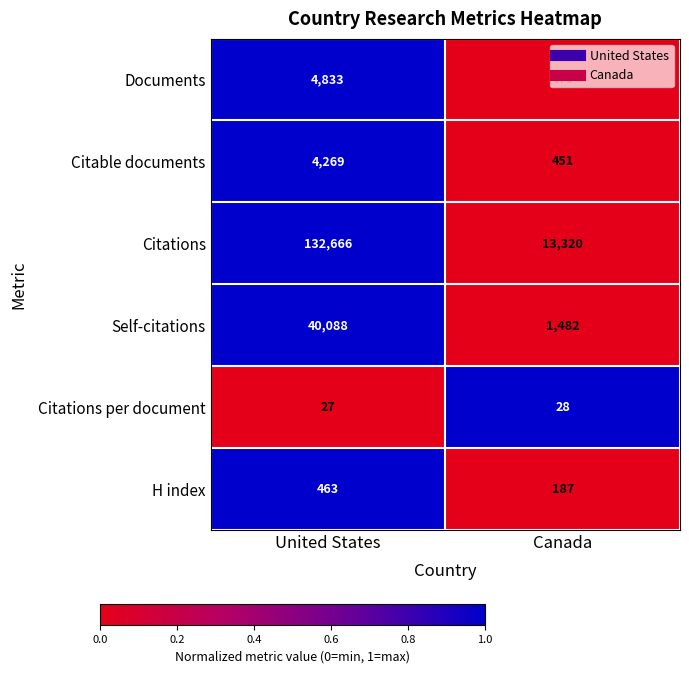

What is the approximate value of Documents at Canada?

470